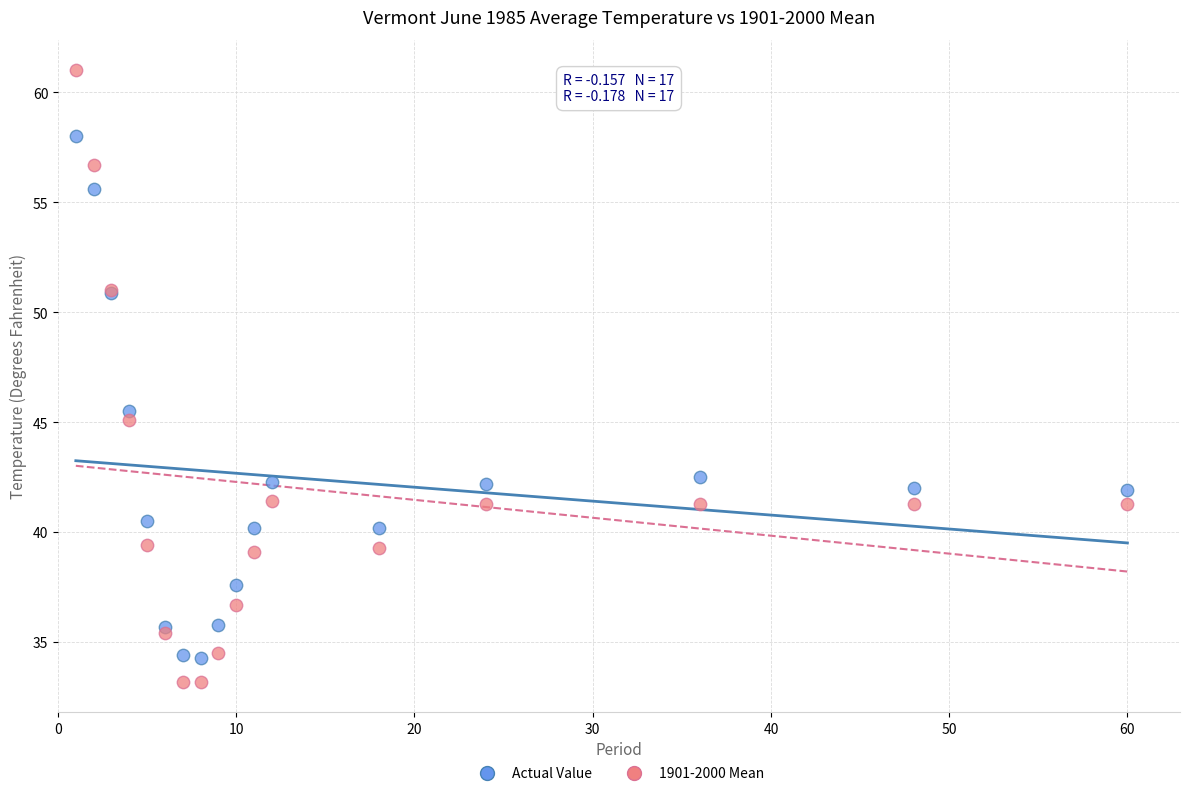

Which series reaches the maximum Y coordinate?

1901-2000 Mean